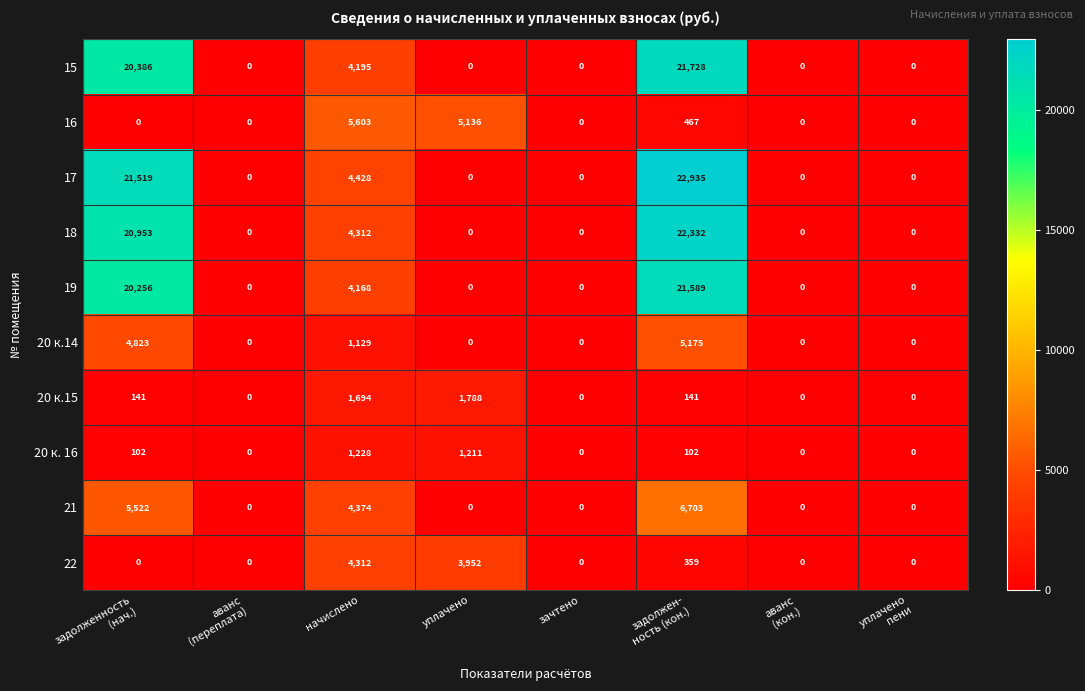

Where is 21 nearest to the value 3351?

начислено